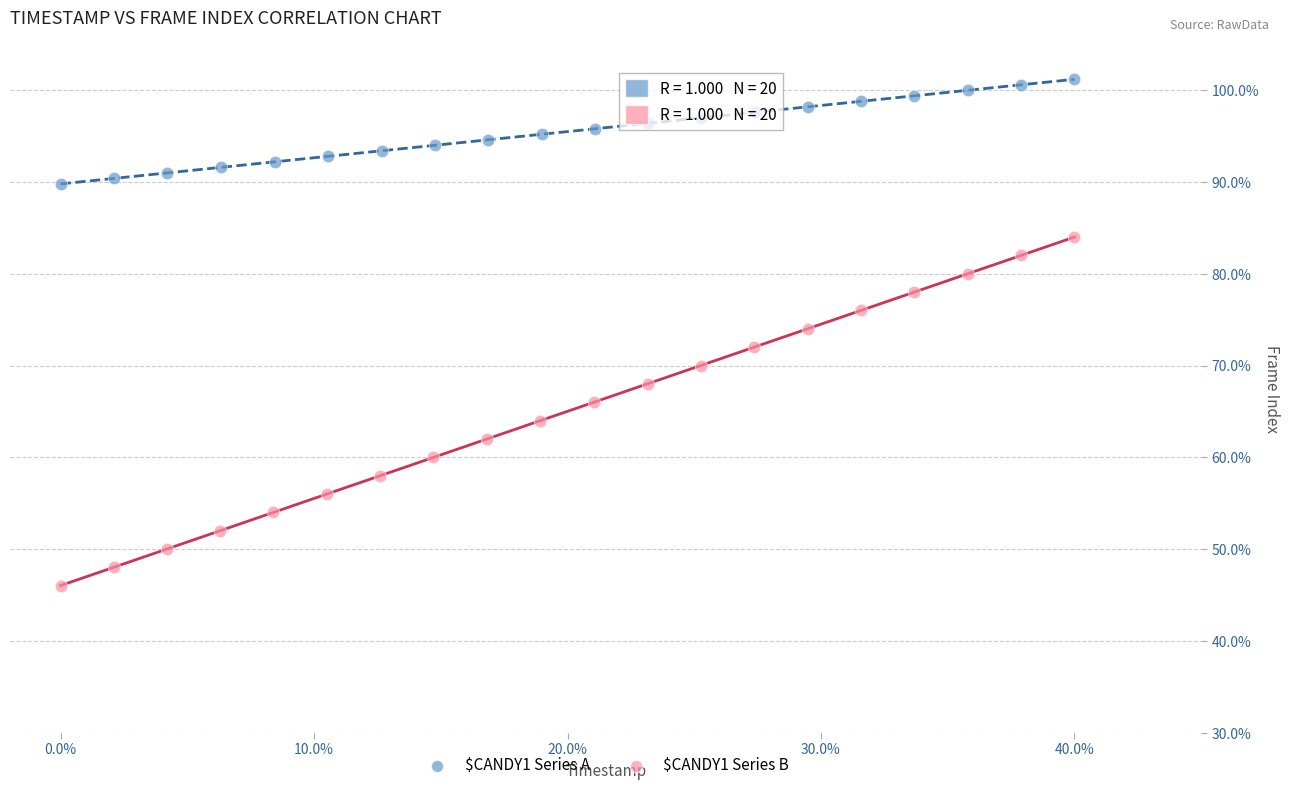

Which series contains the lowest Y value?

$CANDY1 Series B